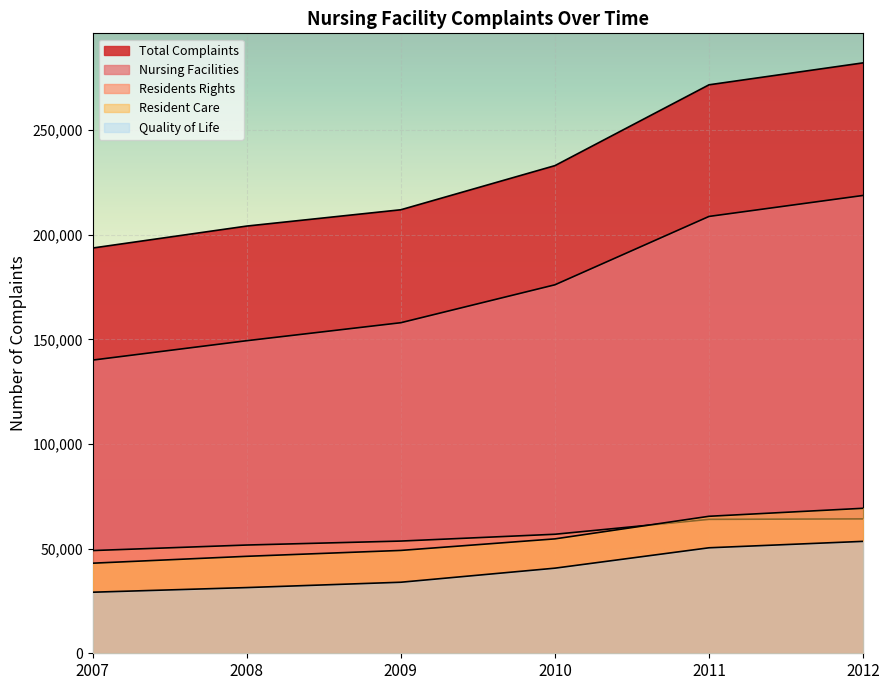

Reading left to right, what are all the values shown in this chart?

Total Complaints: 193650	204144	211937	233025	271650	282134
Nursing Facilities: 140098	149366	157962	176083	208749	218775
Residents Rights: 49085	51726	53621	56875	63996	64223
Resident Care: 43044	46336	49150	54668	65463	69284
Quality of Life: 29179	31393	33946	40669	50410	53480